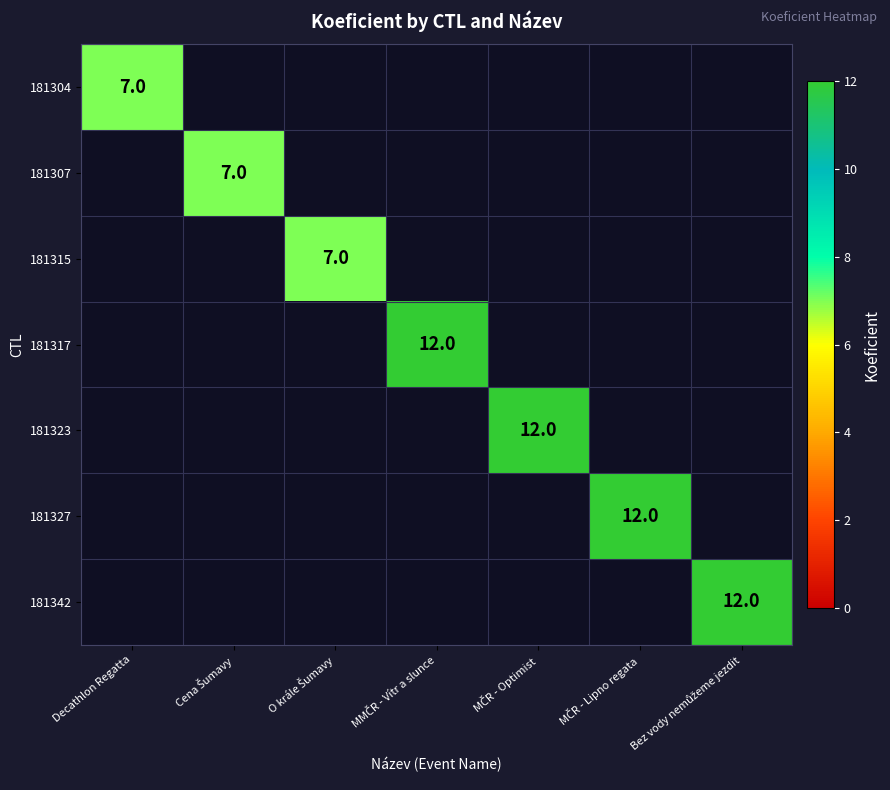

List the series in order of their peak value, lowest first.

181304, 181307, 181315, 181317, 181323, 181327, 181342